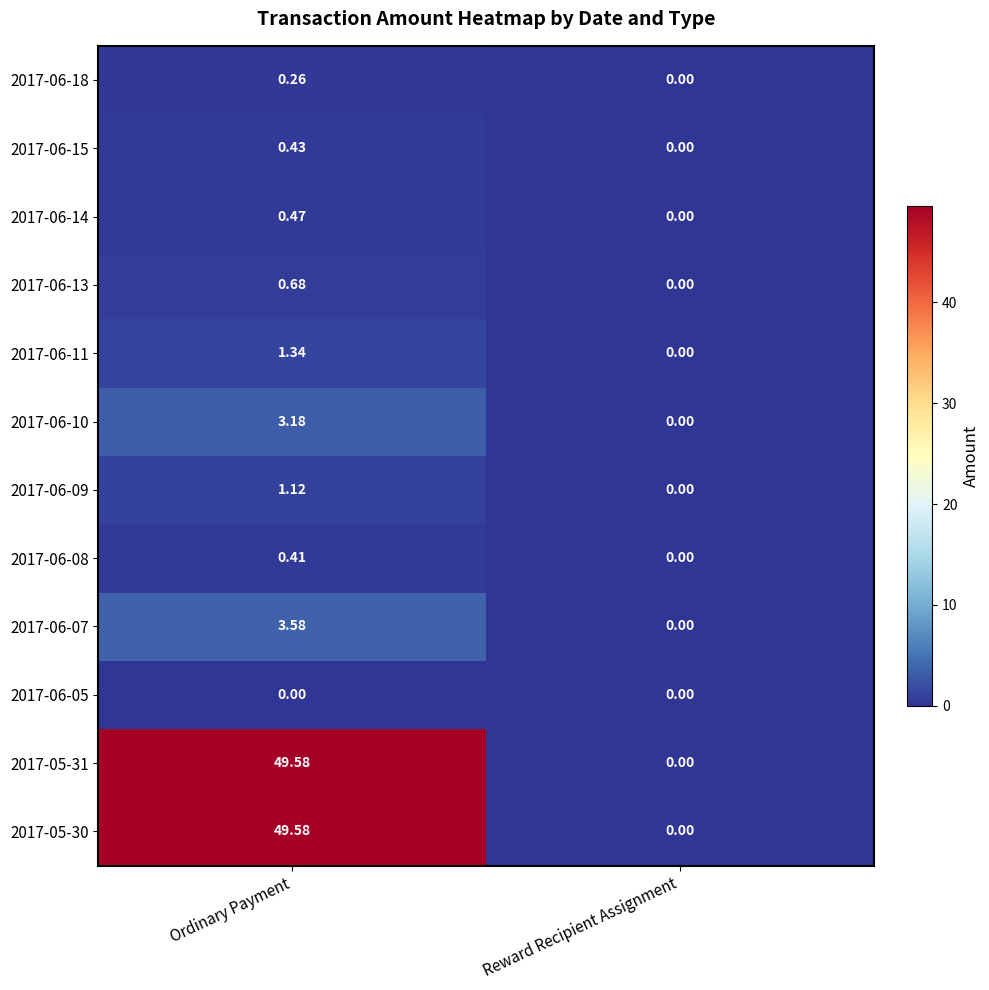

At which label does 2017-06-10 first exceed 3?

Ordinary Payment